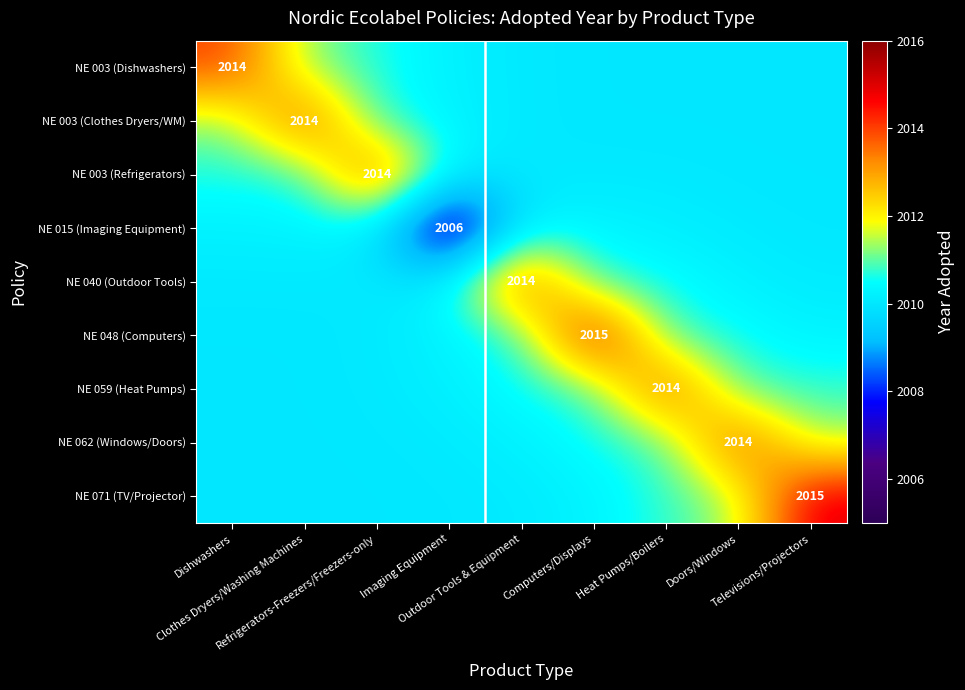

At which label does NE 062 (Windows/Doors) reach its minimum?

Dishwashers